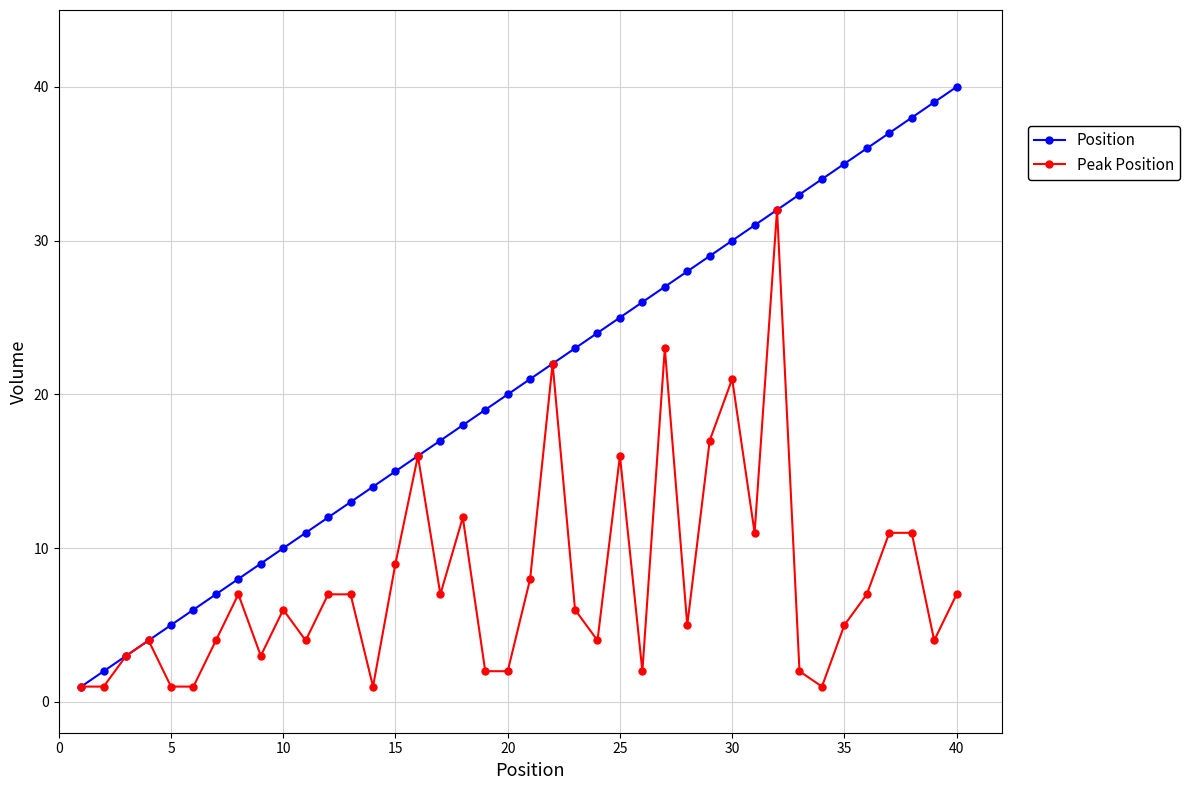

Rank the series by their average value, from highest to lowest.

Position, Peak Position